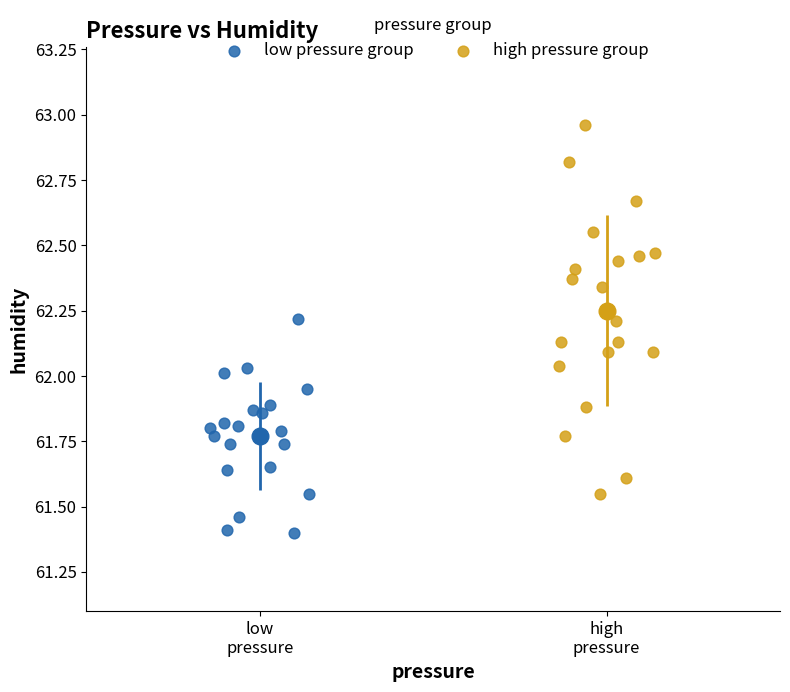

Which series has the widest spread of Y values?

high pressure group